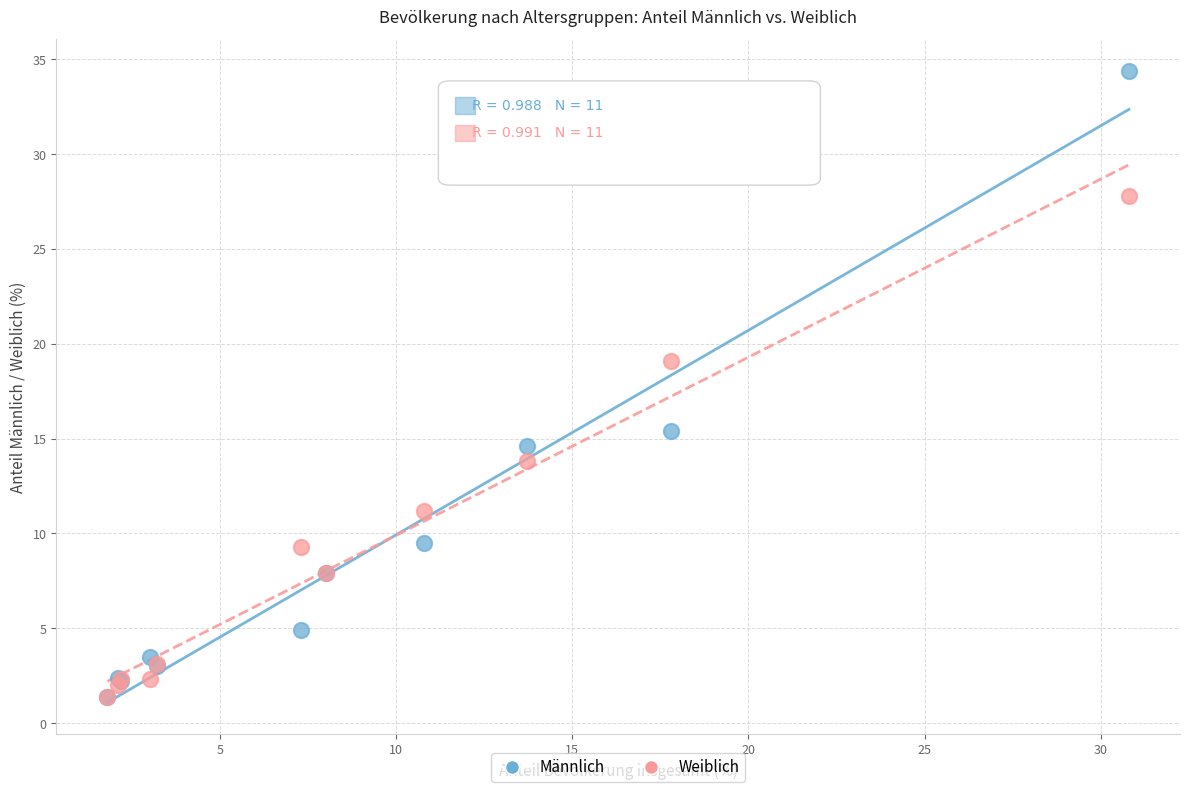

In the Männlich series, what Y value is closest to 17?

15.4